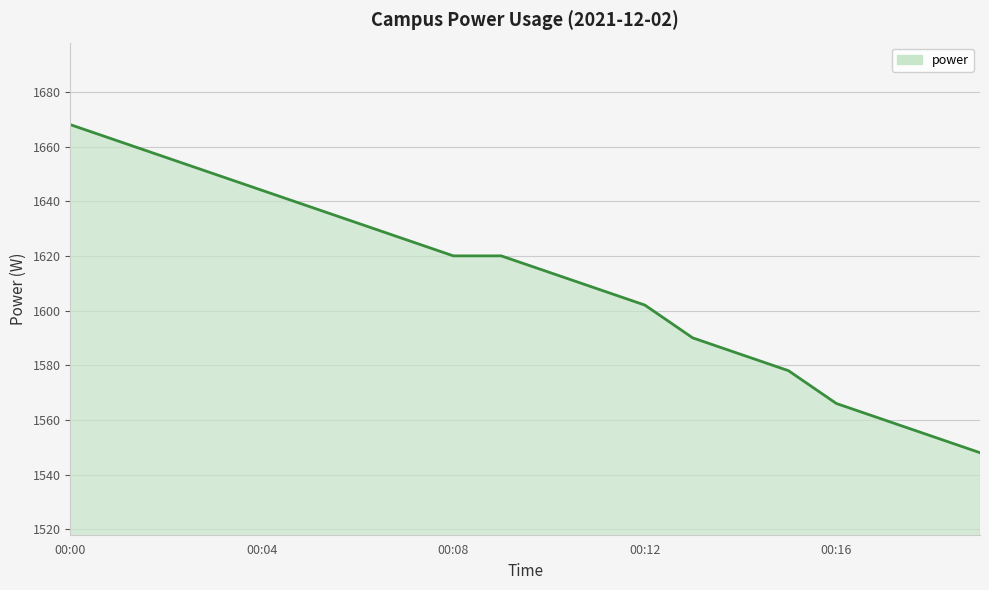

What is the difference between the maximum and minimum values?

120